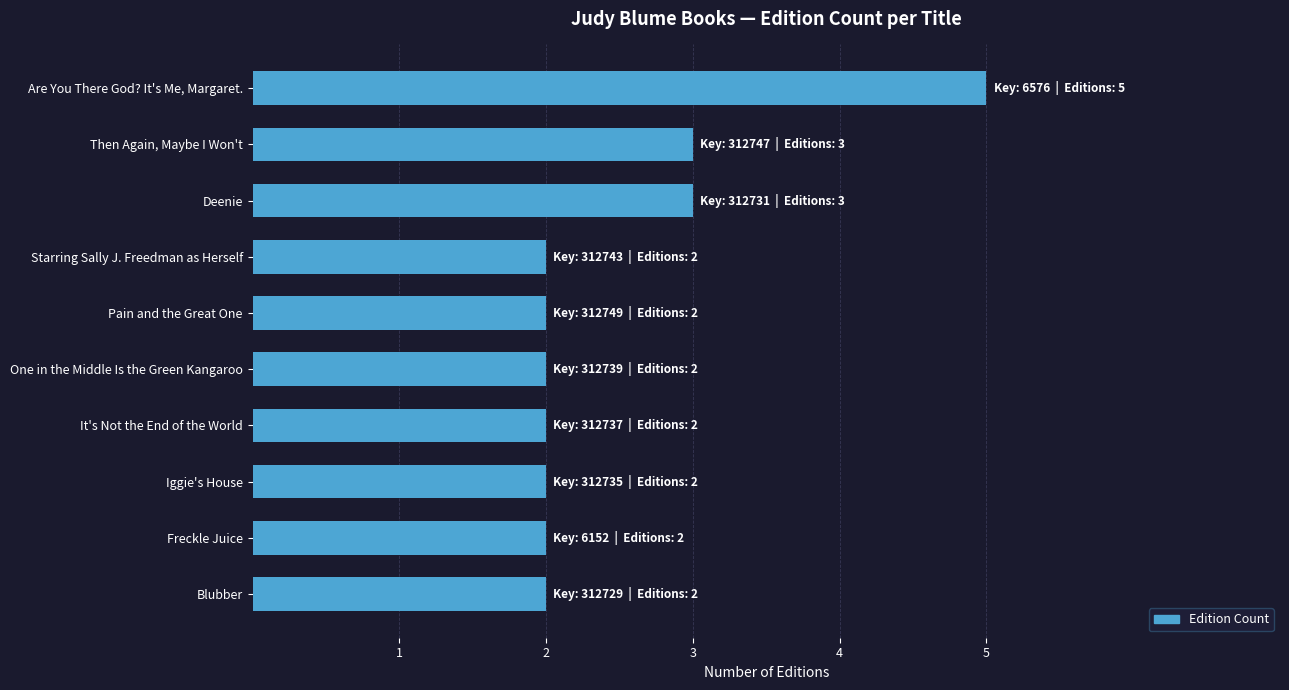

Reading top to bottom, extract all data points from this chart.

5	3	3	2	2	2	2	2	2	2